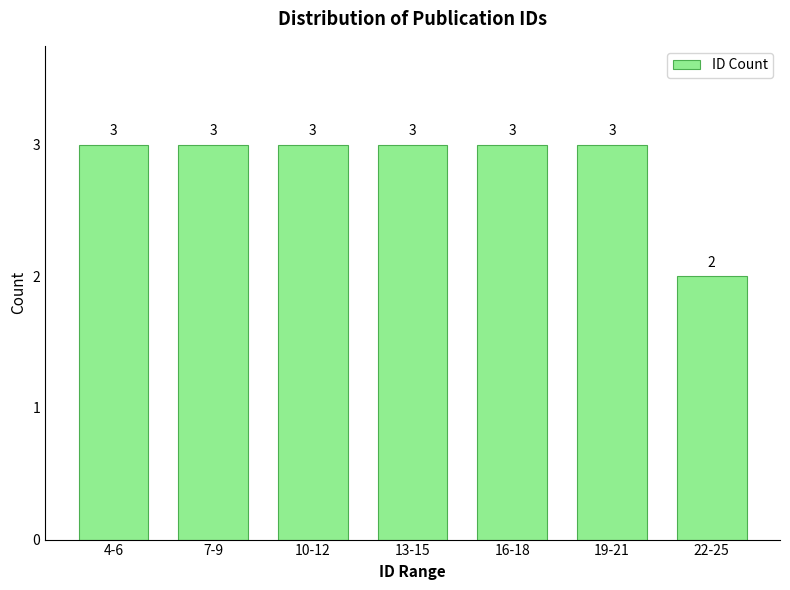

Reading left to right, list all the values displayed in this chart.

3	3	3	3	3	3	2